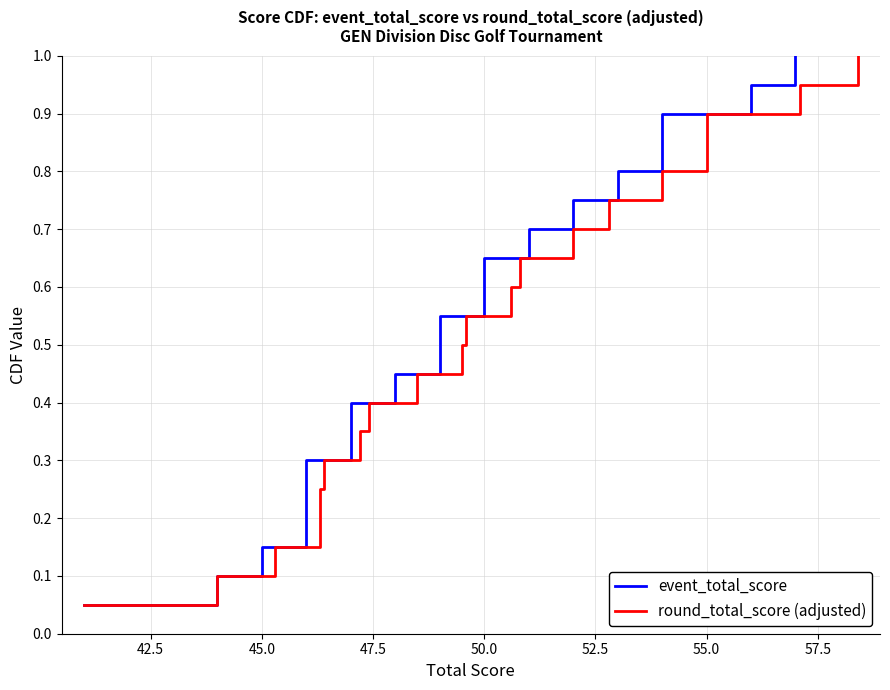

Count the number of categories in the chart.

20